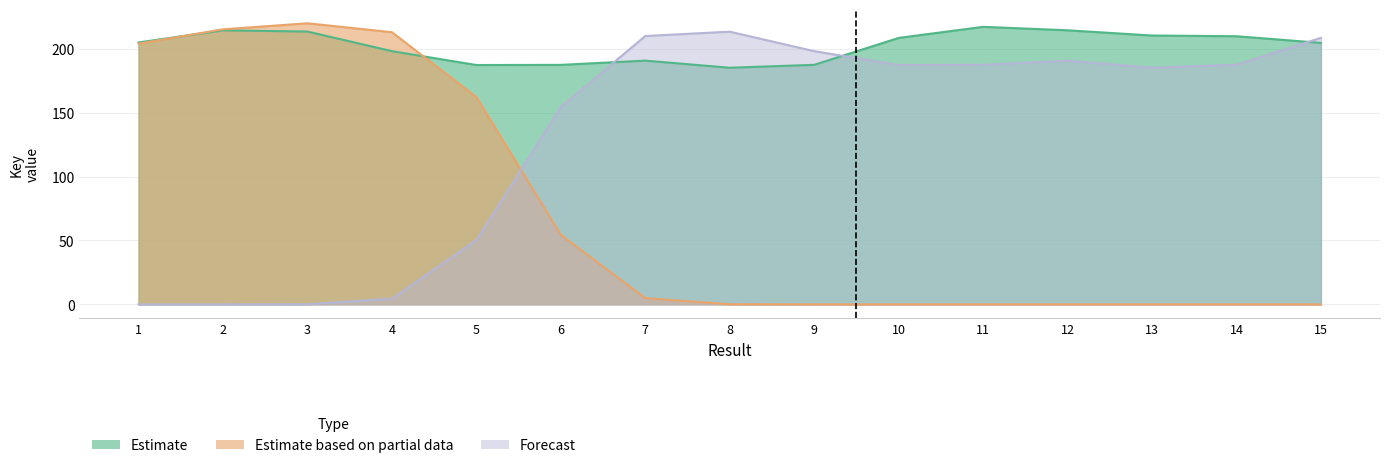

Which series changed the most between 5 and 15?

Estimate based on partial data